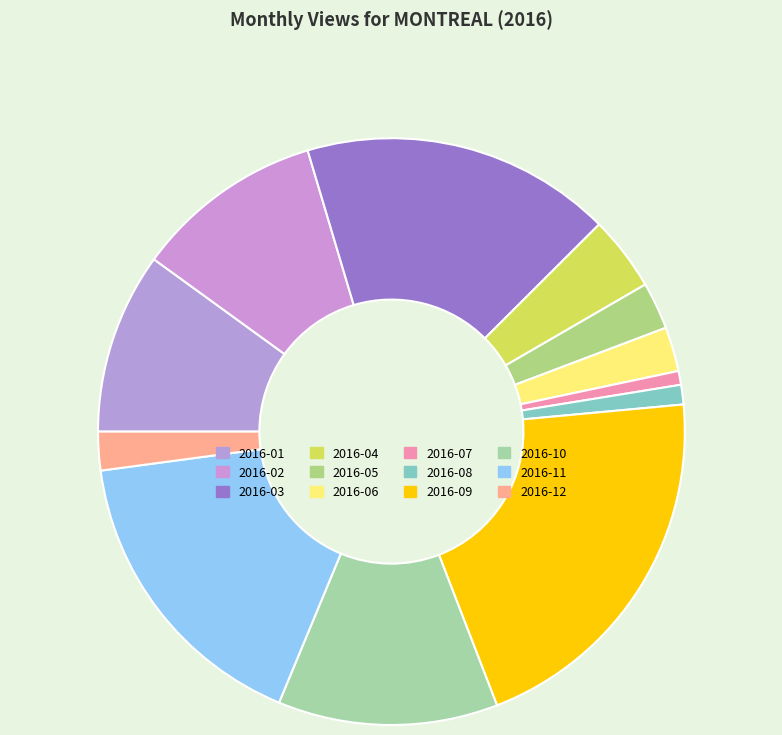

How many segments does this pie chart have?

12